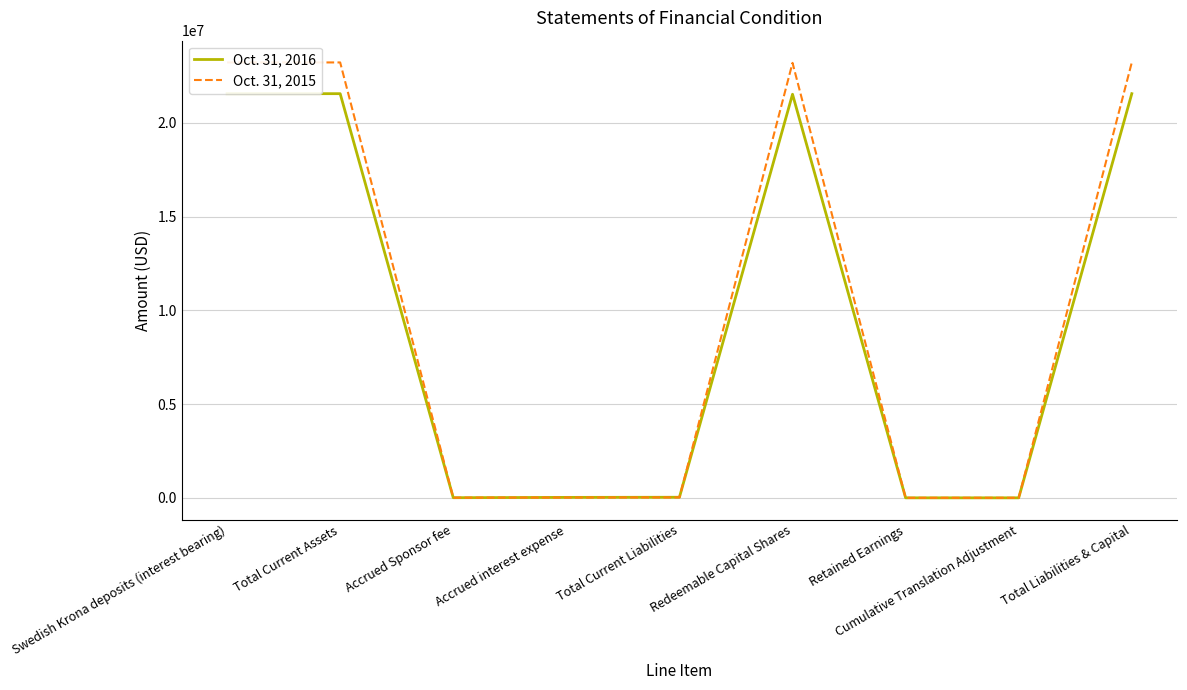

Which series has the largest total across all categories?

Oct. 31, 2015